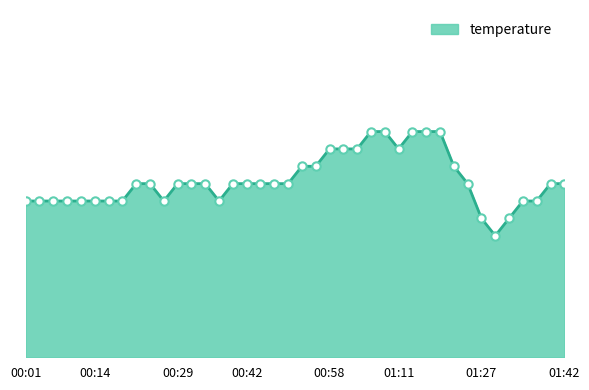

What is the value of the 1st point from the left?

16.4